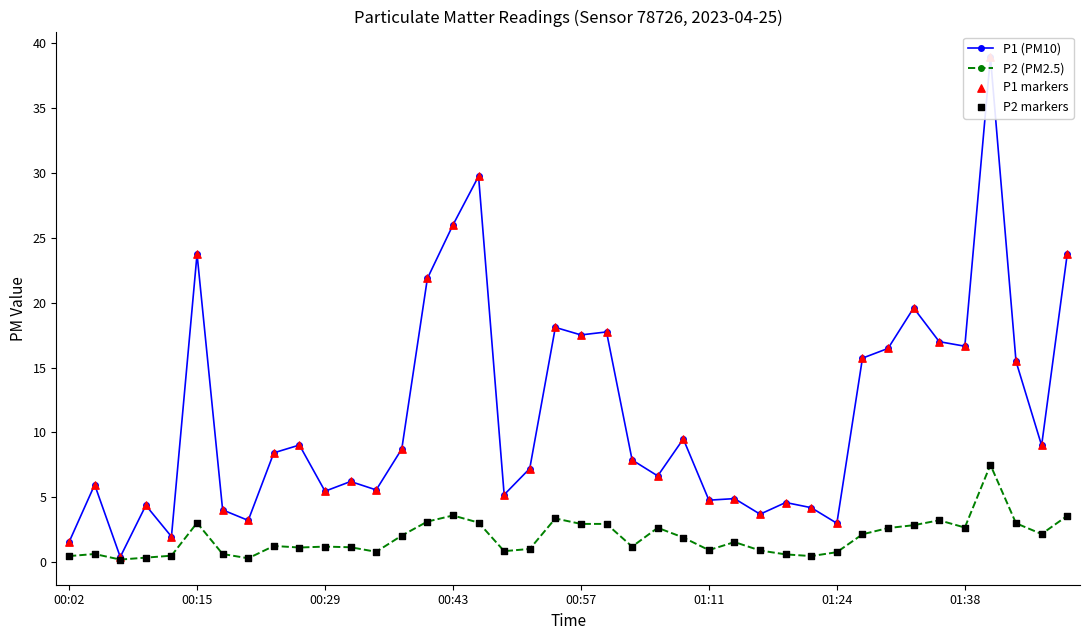

At which category is the sum across all series the highest?

36